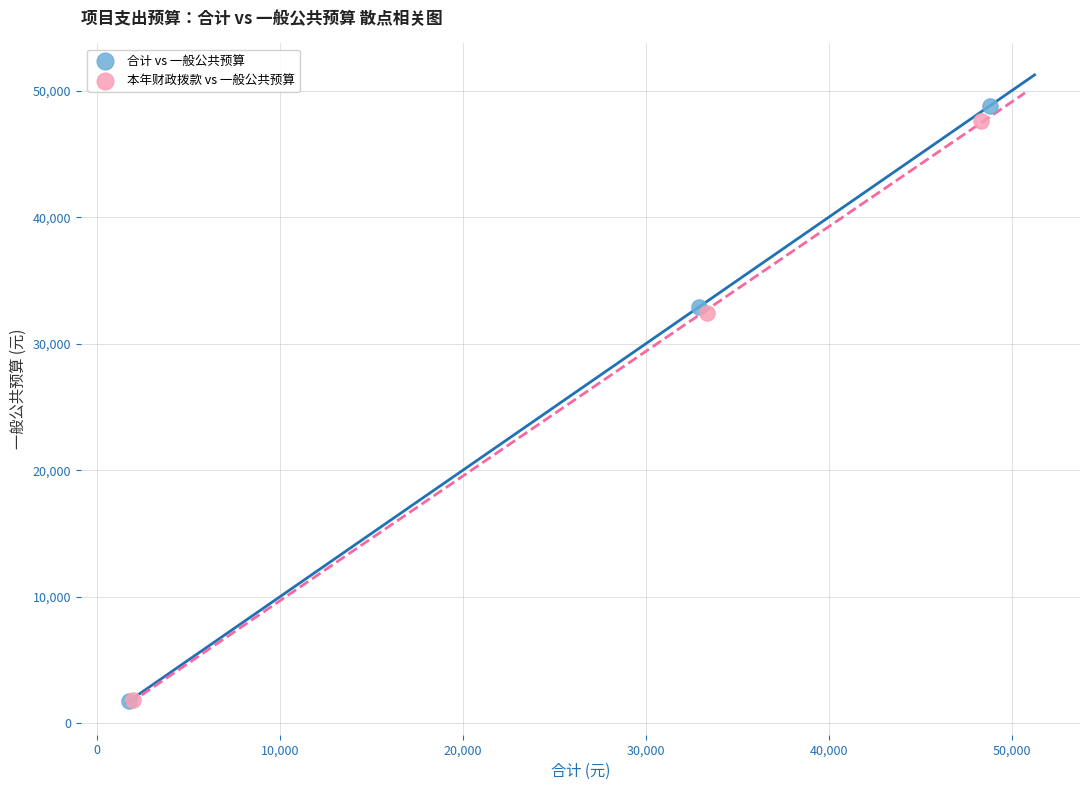

What are all the series names shown in the legend?

合计 vs 一般公共预算, 本年财政拨款 vs 一般公共预算